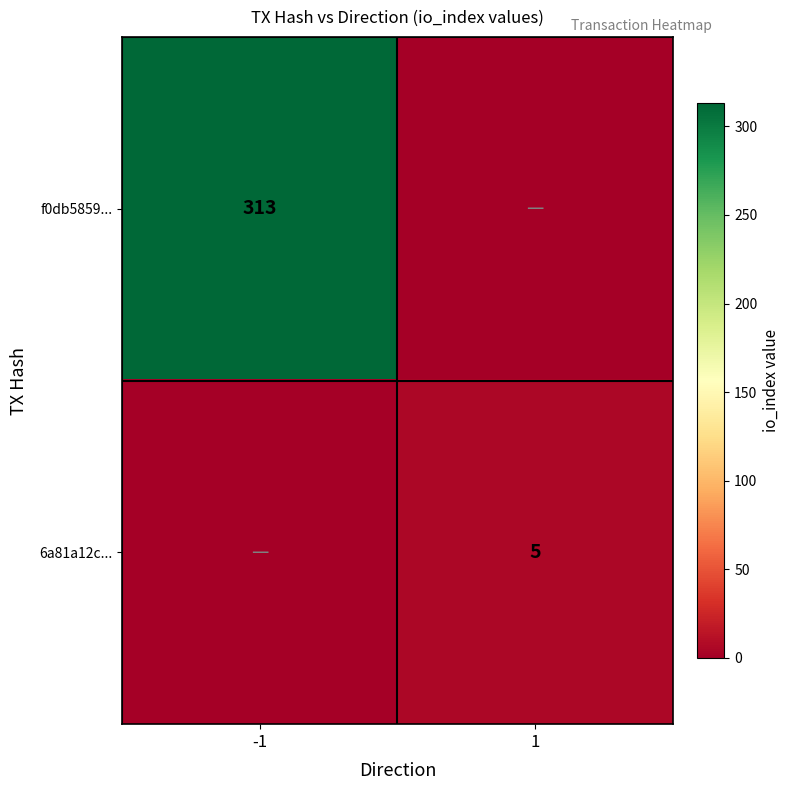

Is it true that 6a81a12c... equals 5 at 1?

True